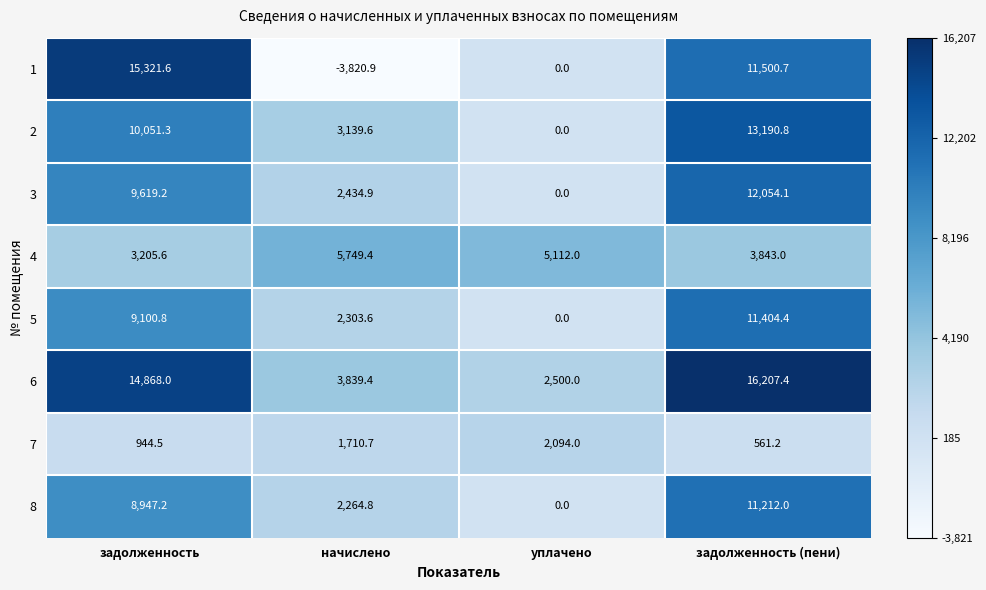

What is the spread (max minus min) of values at уплачено?

5112.0